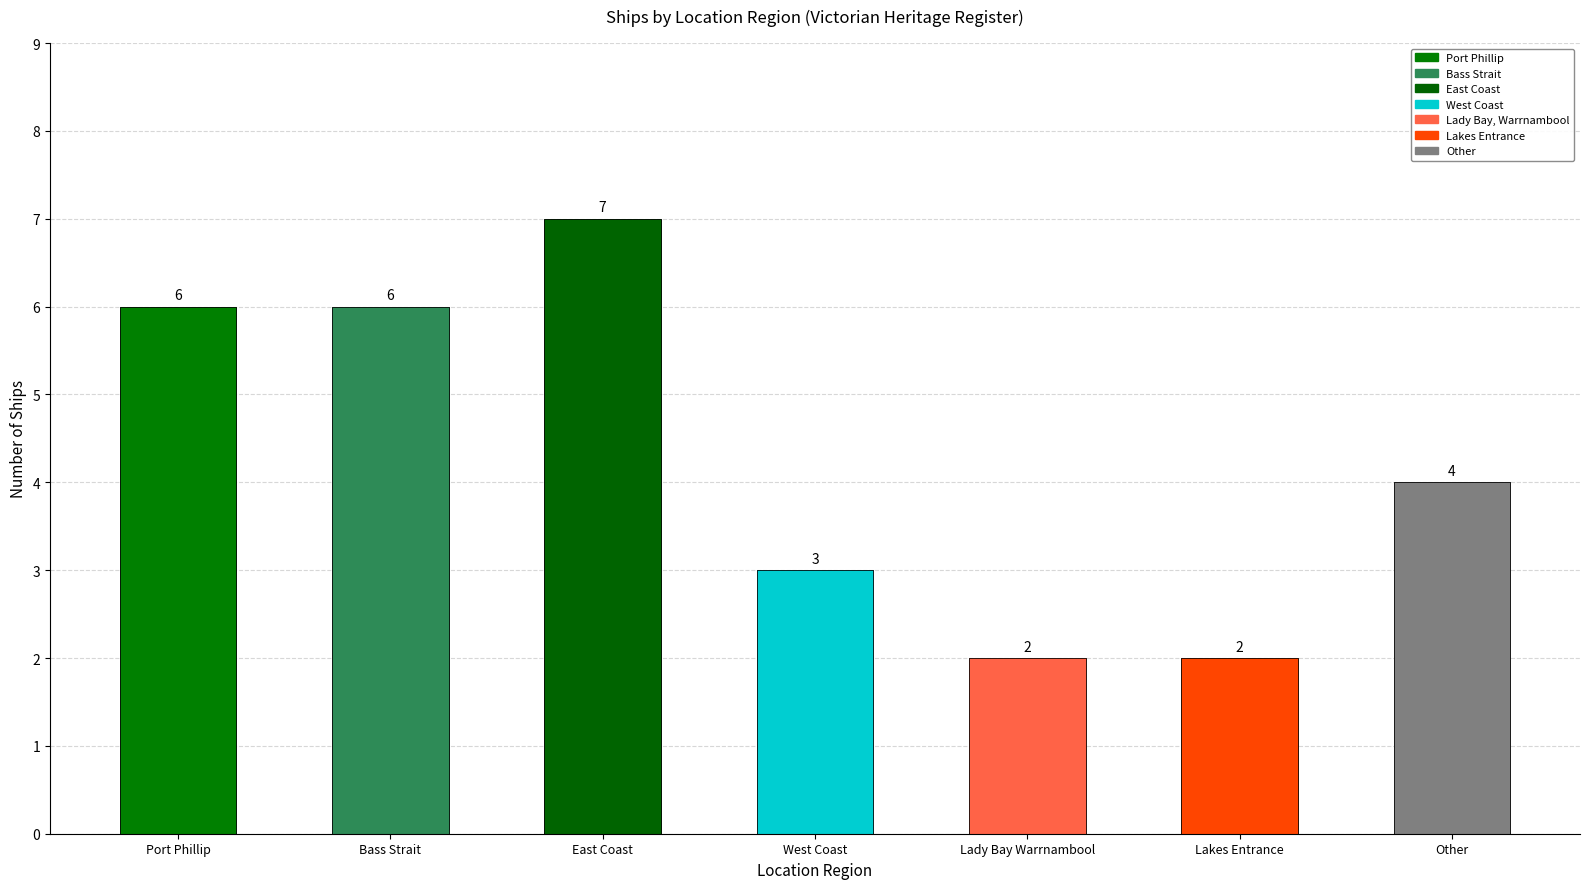

Reading left to right, extract all data points from this chart.

6	6	7	3	2	2	4